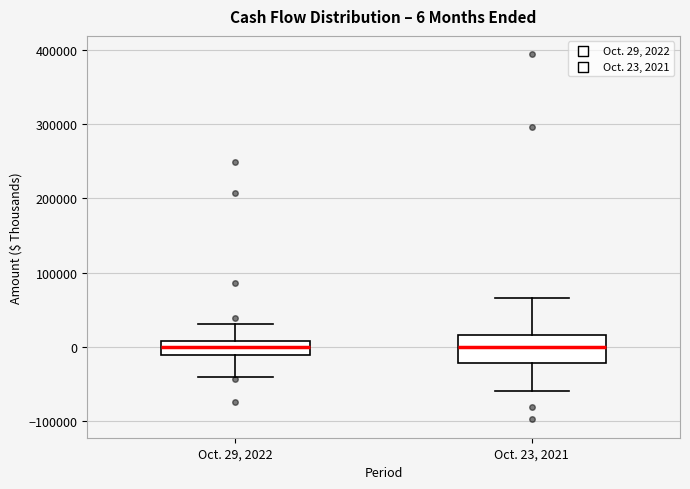

Which box is the tallest, from its lower edge to its upper edge?

Oct. 23, 2021